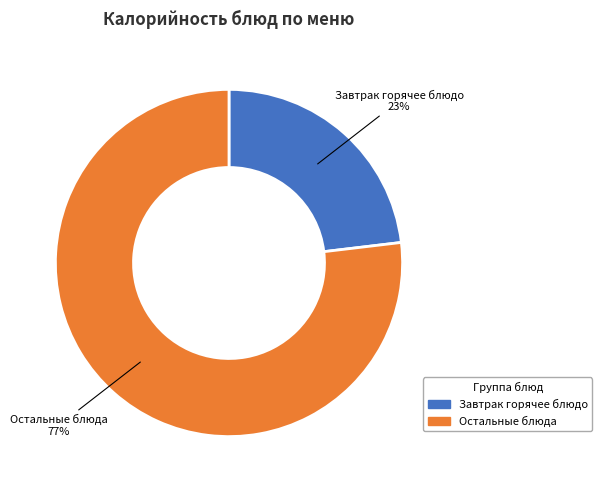

Is there a majority slice in this chart?

Yes